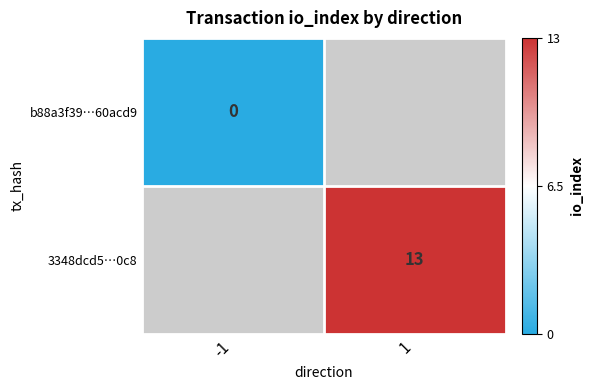

The value of 3348dcd5…0c8 at 1 is 20.5. True or false?

False